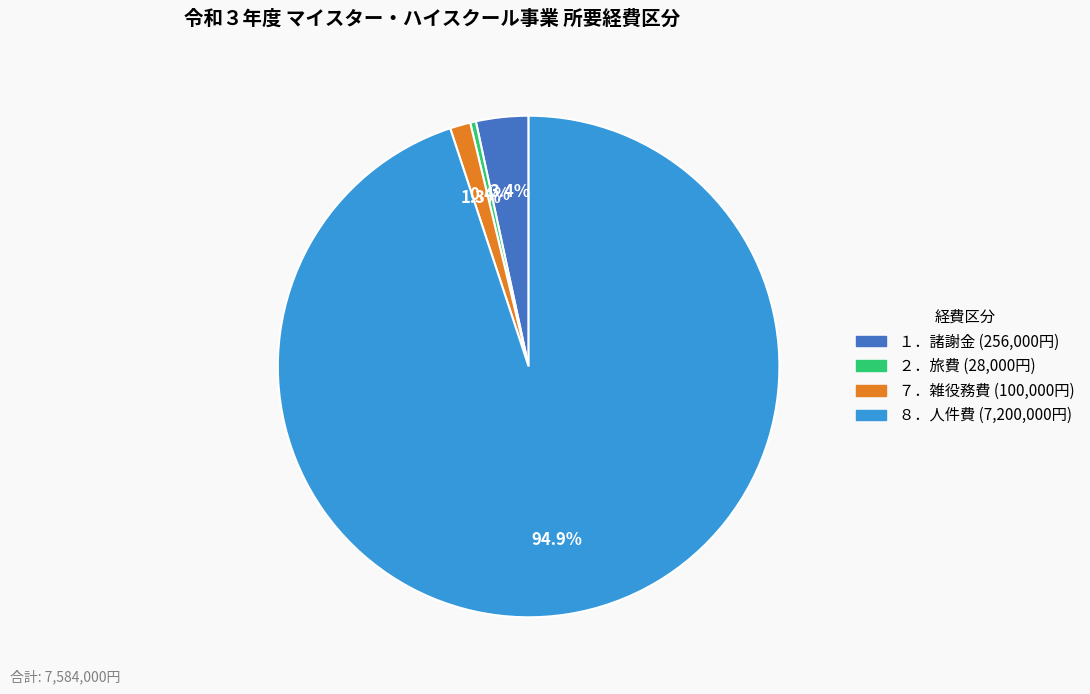

Does any single category account for the majority?

Yes